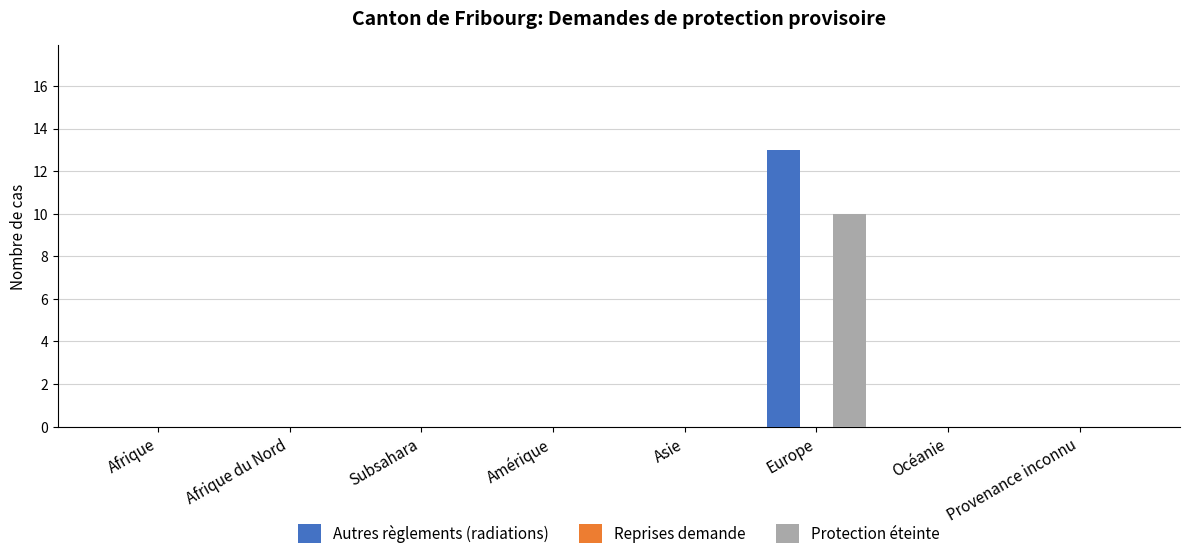

Which category has the highest value across all series?

Europe